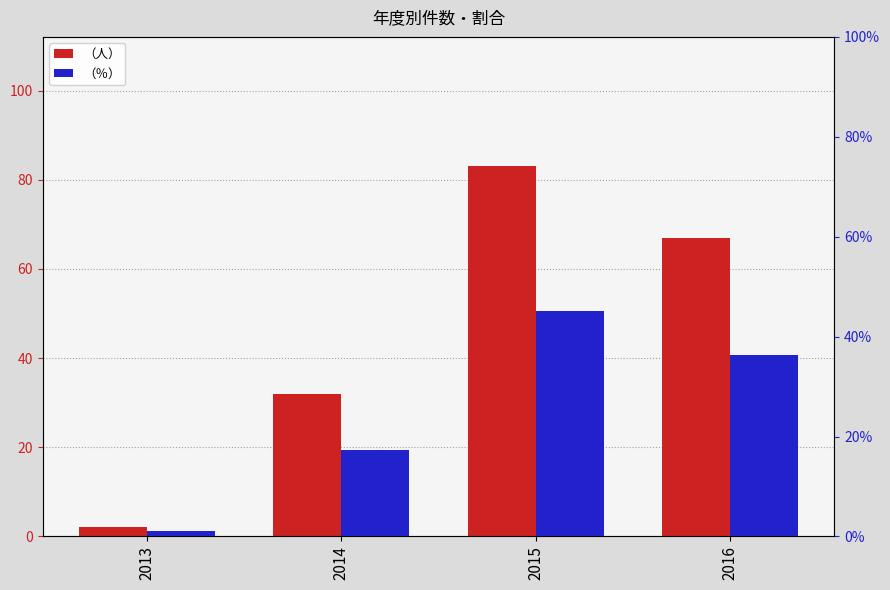

What is the difference between the highest and lowest values at 2015?

37.9